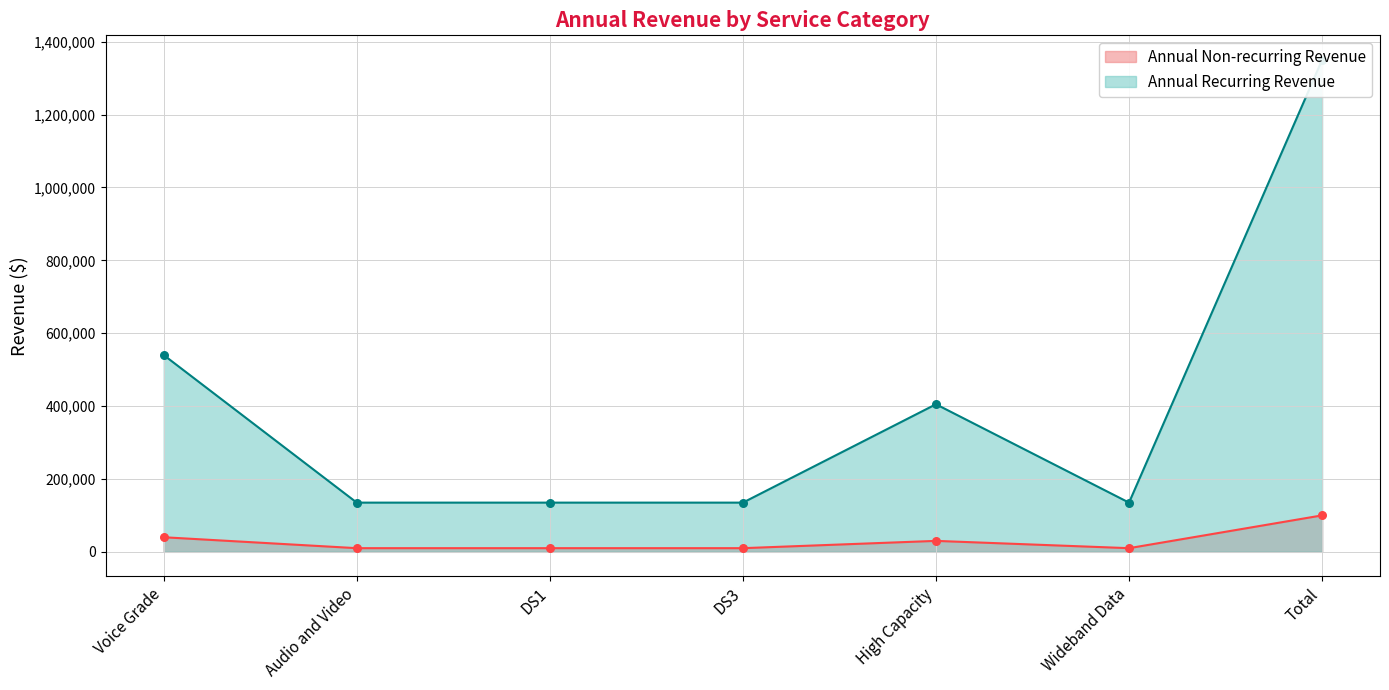

Is the value of Annual Non-recurring Revenue at DS1 greater than the value of Annual Recurring Revenue at Audio and Video?

Yes